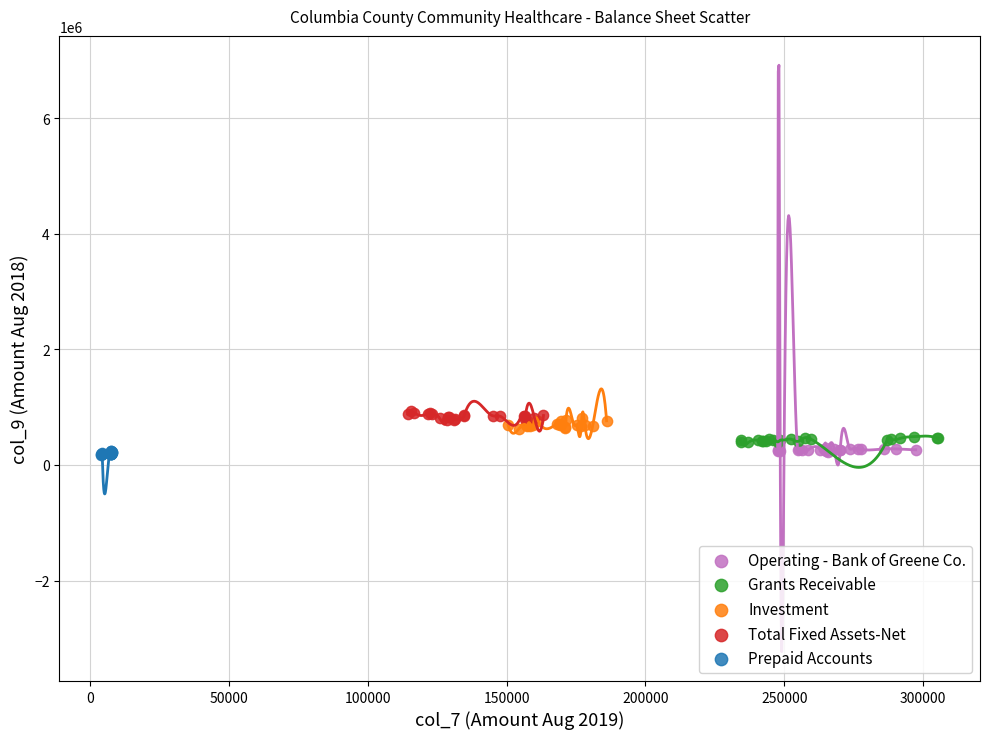

What are all the series names shown in the legend?

Operating - Bank of Greene Co., Grants Receivable, Investment, Total Fixed Assets-Net, Prepaid Accounts